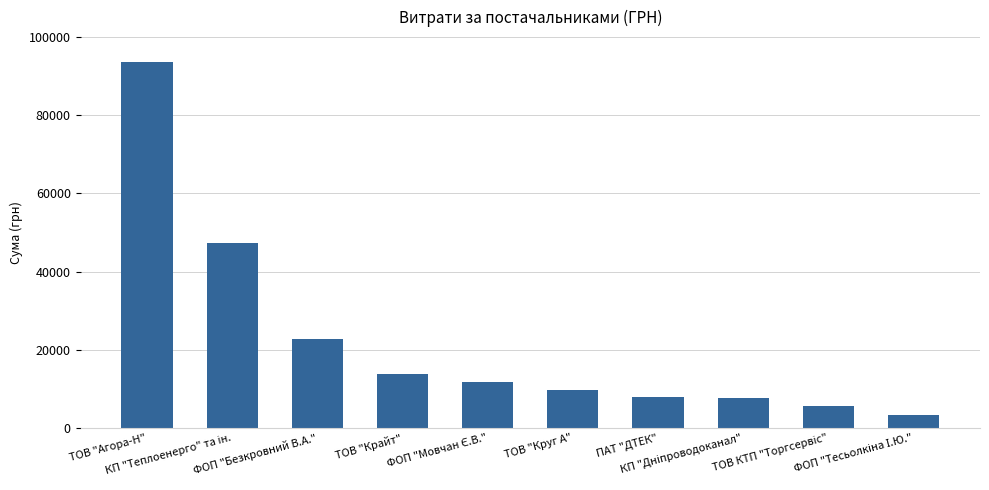

At which label does the data first exceed 11870?

ТОВ "Агора-Н"